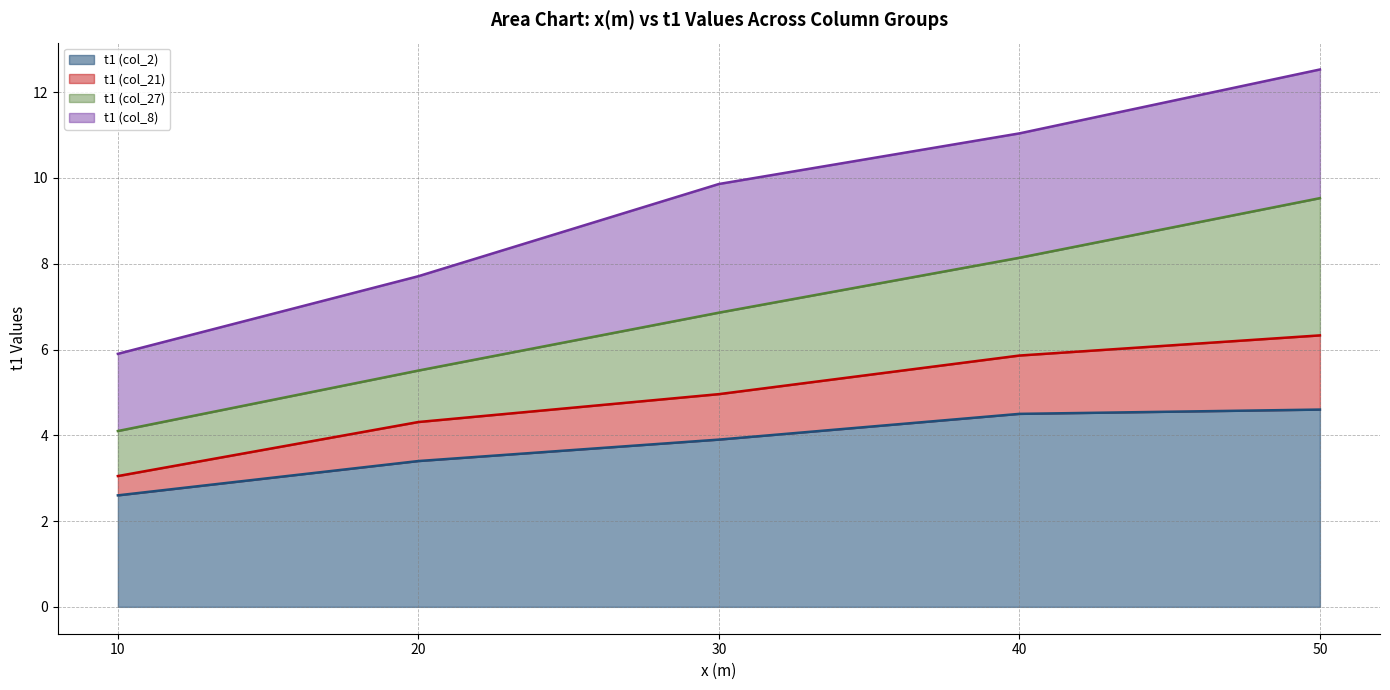

What is the difference between the t1 (col_2) values at 30 and 50?

0.7